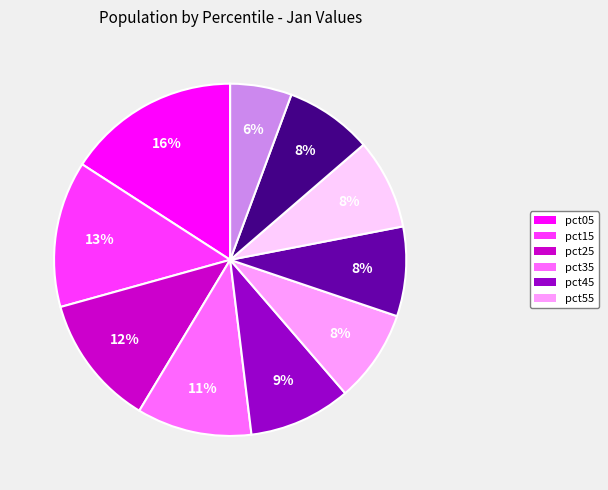

To the nearest percent, what is the difference between the largest and smallest slice percentages?

10%